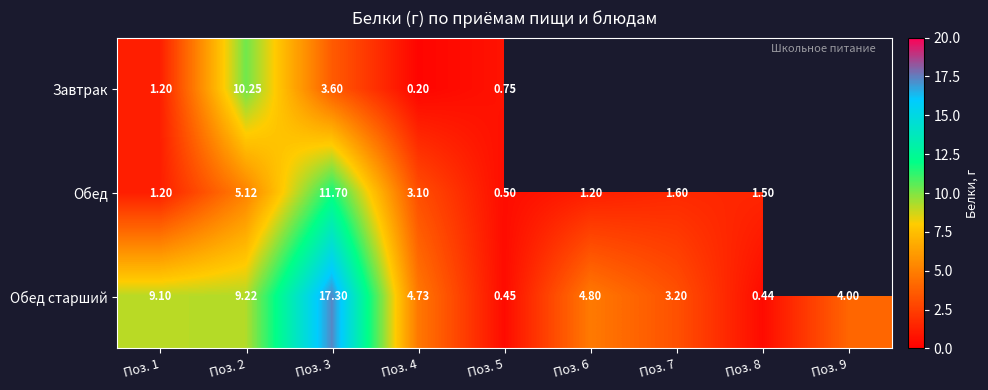

What is the total value across all series at Поз. 2?

24.6